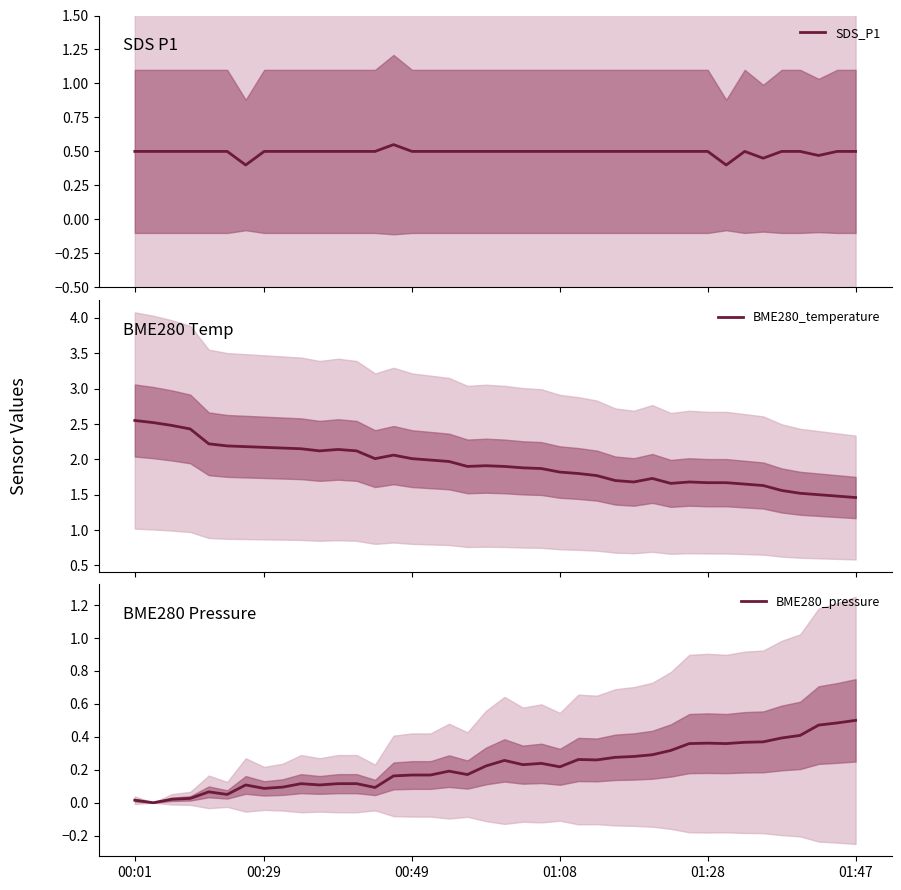

Rank the series at 00:49 from highest to lowest value.

BME280_temperature, SDS_P1, BME280_pressure